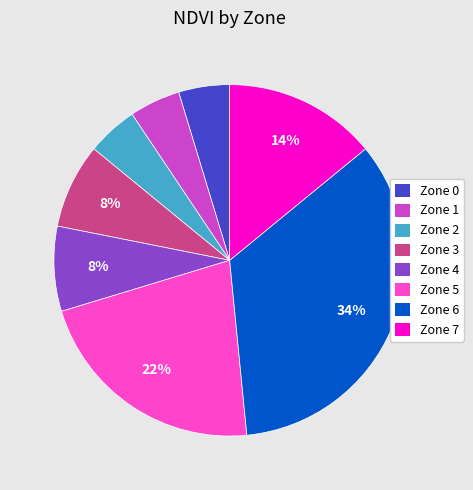

Is there any slice that represents more than half of the pie?

No